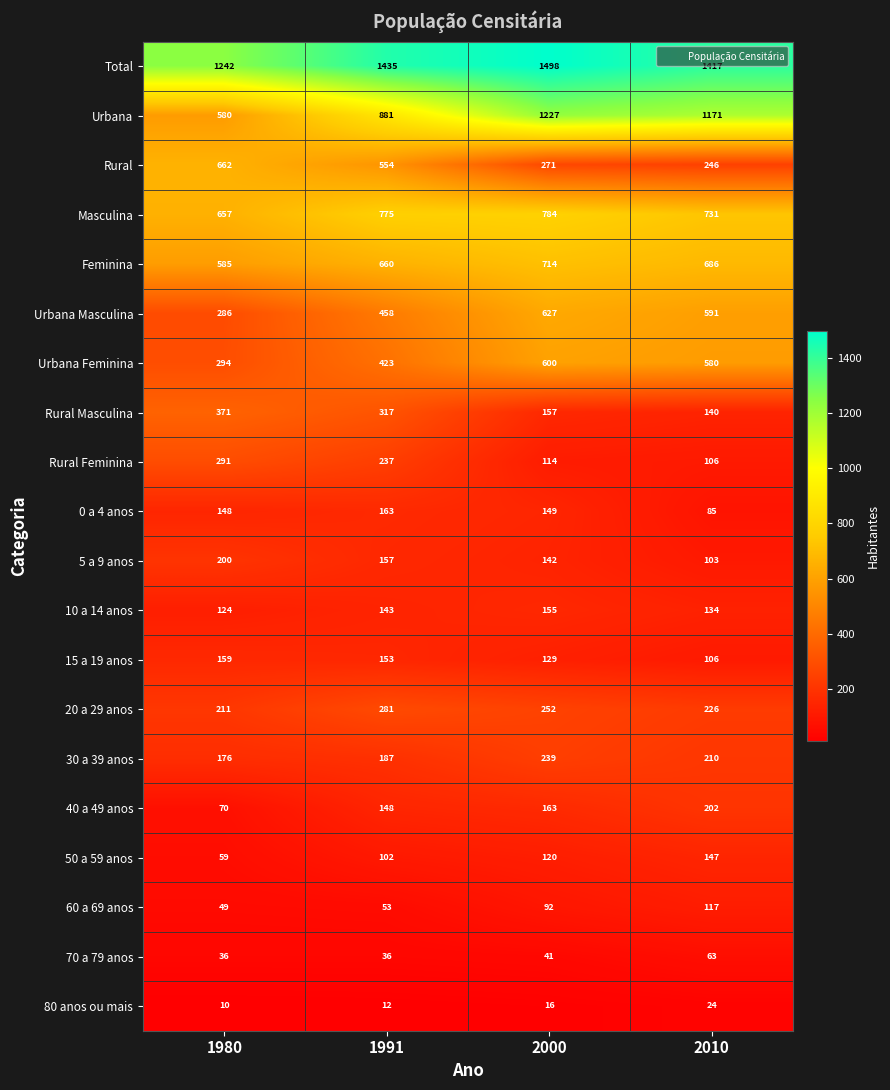

What is the spread (max minus min) of values at 2010?

1393